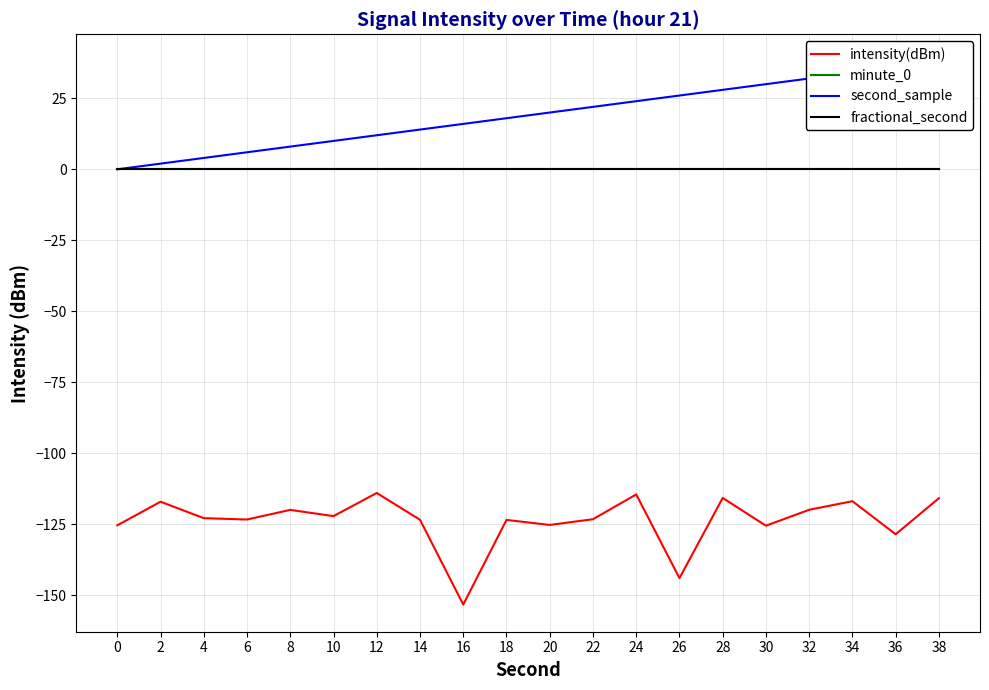

What is the difference between the second_sample values at 0 and 16?

16.0